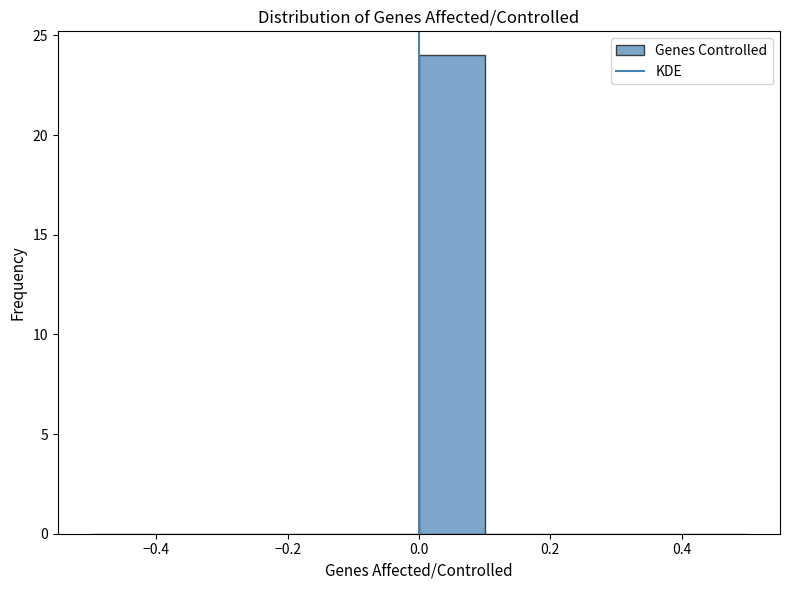

Over which range of the x-axis is the bar tallest?

0.0 to 0.1